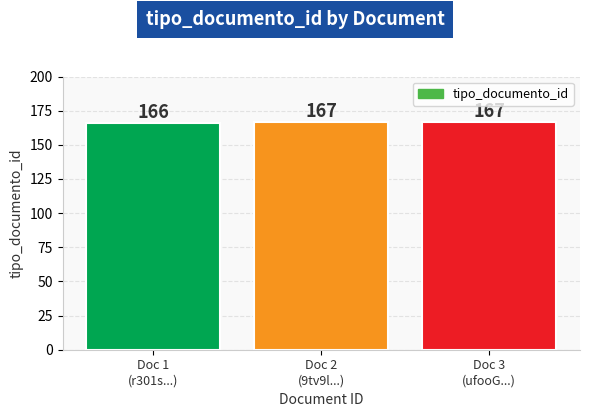

What is the minimum value shown in the chart?

166